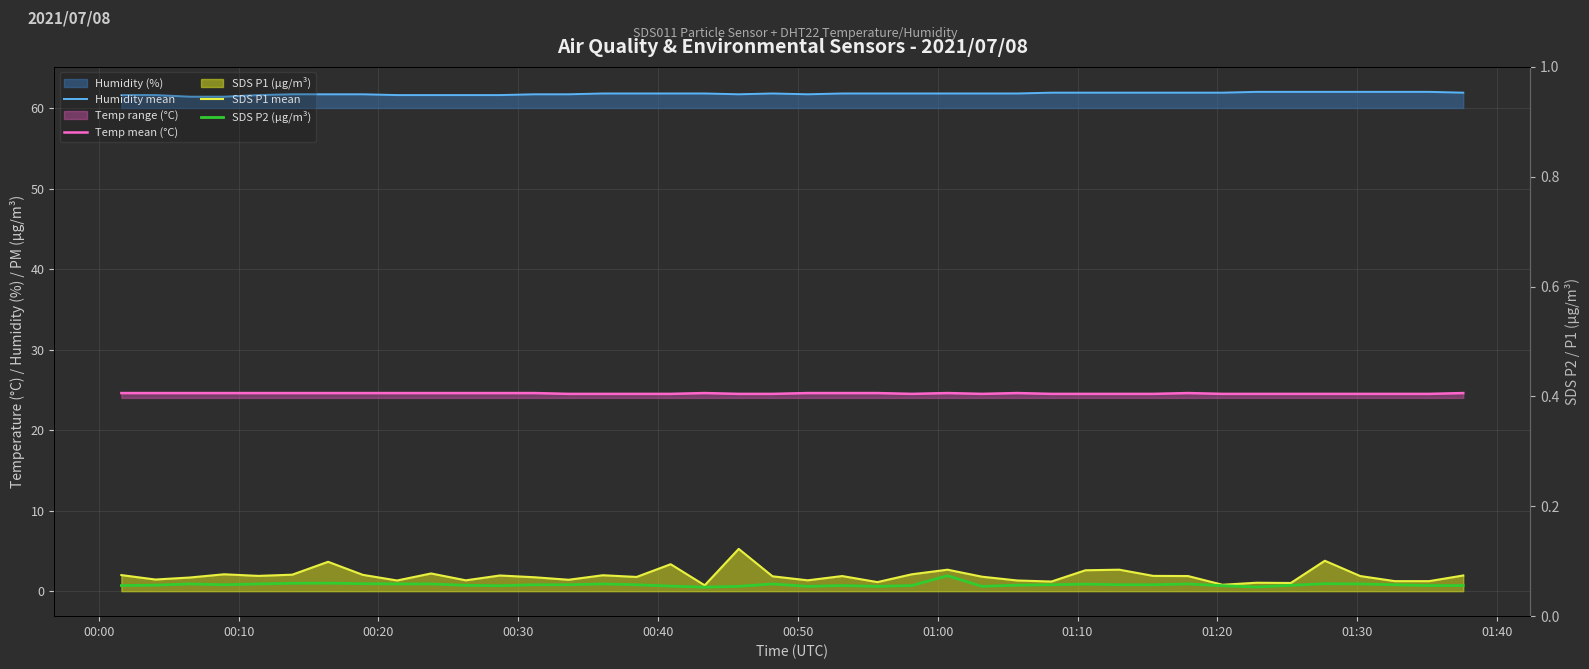

True or false: Temp mean (°C) and Humidity mean cross at least once.

False